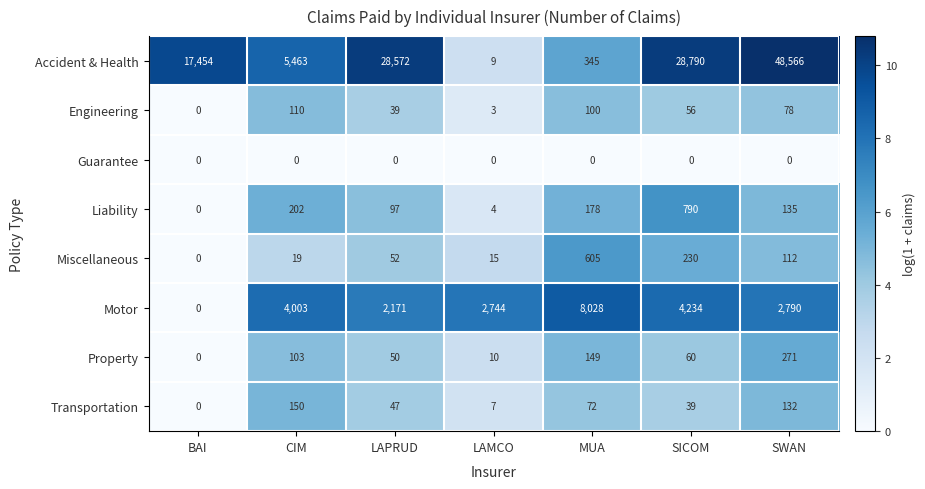

What is the highest value of the Transportation series?

150